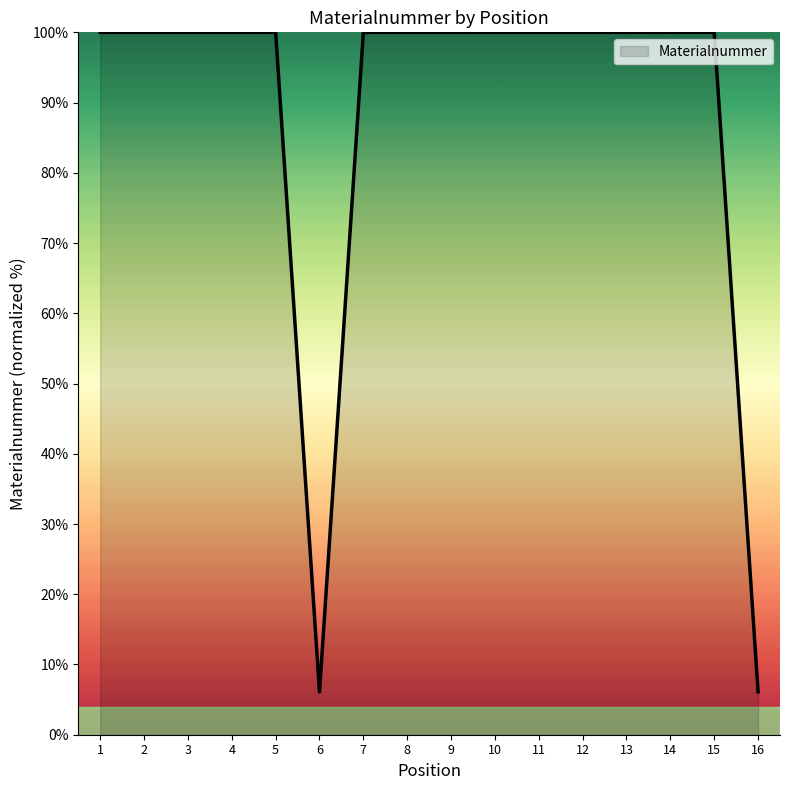

Reading right to left, transcribe all the data shown in this chart.

16=6.1	15=100.0	14=100.0	13=100.0	12=100.0	11=100.0	10=100.0	9=100.0	8=100.0	7=100.0	6=6.1	5=100.0	4=100.0	3=100.0	2=100.0	1=100.0